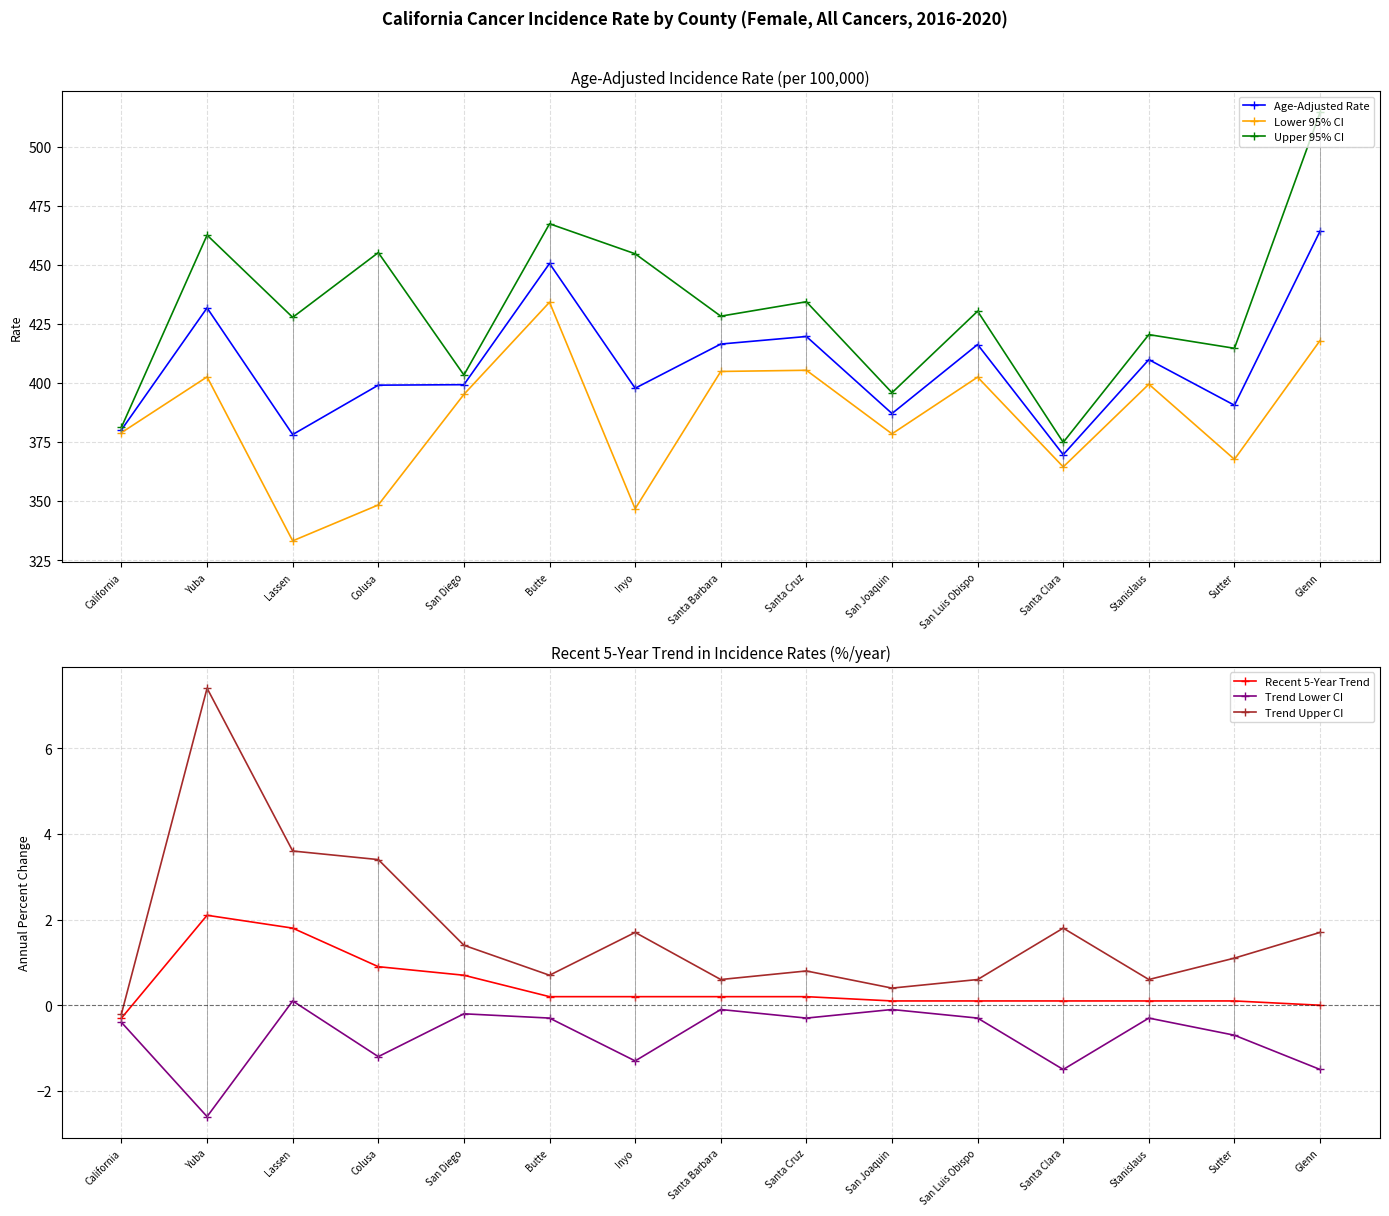

How many positive values does the Trend Upper CI series have?

14